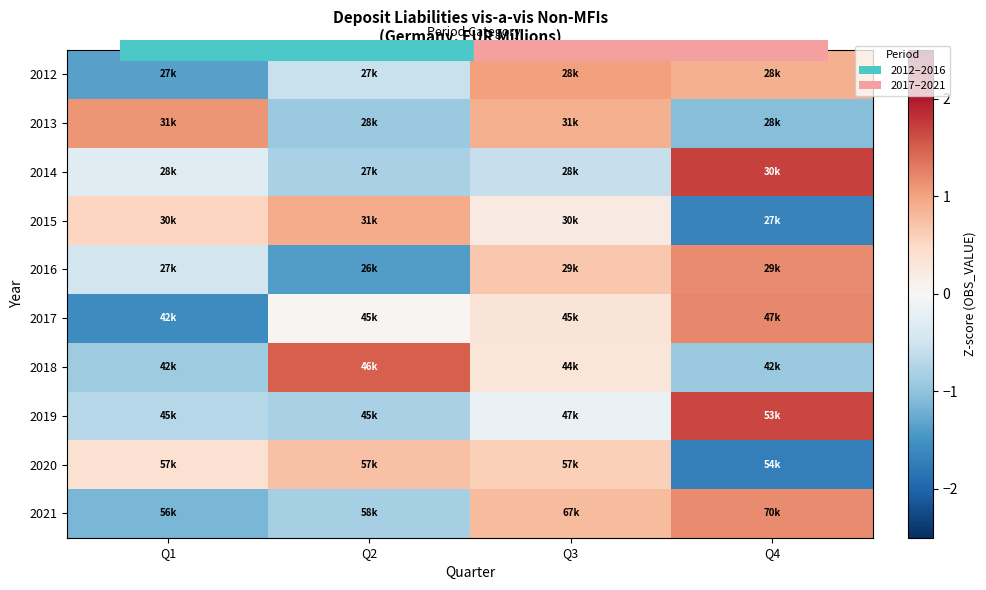

Reading left to right, list all the values displayed in this chart.

2012: Q1=-1.4	Q2=-0.6	Q3=1.0	Q4=0.9
2013: Q1=1.1	Q2=-0.9	Q3=0.9	Q4=-1.1
2014: Q1=-0.3	Q2=-0.8	Q3=-0.6	Q4=1.7
2015: Q1=0.5	Q2=0.9	Q3=0.2	Q4=-1.7
2016: Q1=-0.5	Q2=-1.4	Q3=0.7	Q4=1.2
2017: Q1=-1.6	Q2=0.0	Q3=0.3	Q4=1.2
2018: Q1=-0.9	Q2=1.5	Q3=0.3	Q4=-0.9
2019: Q1=-0.7	Q2=-0.8	Q3=-0.2	Q4=1.7
2020: Q1=0.4	Q2=0.7	Q3=0.6	Q4=-1.7
2021: Q1=-1.1	Q2=-0.8	Q3=0.8	Q4=1.2